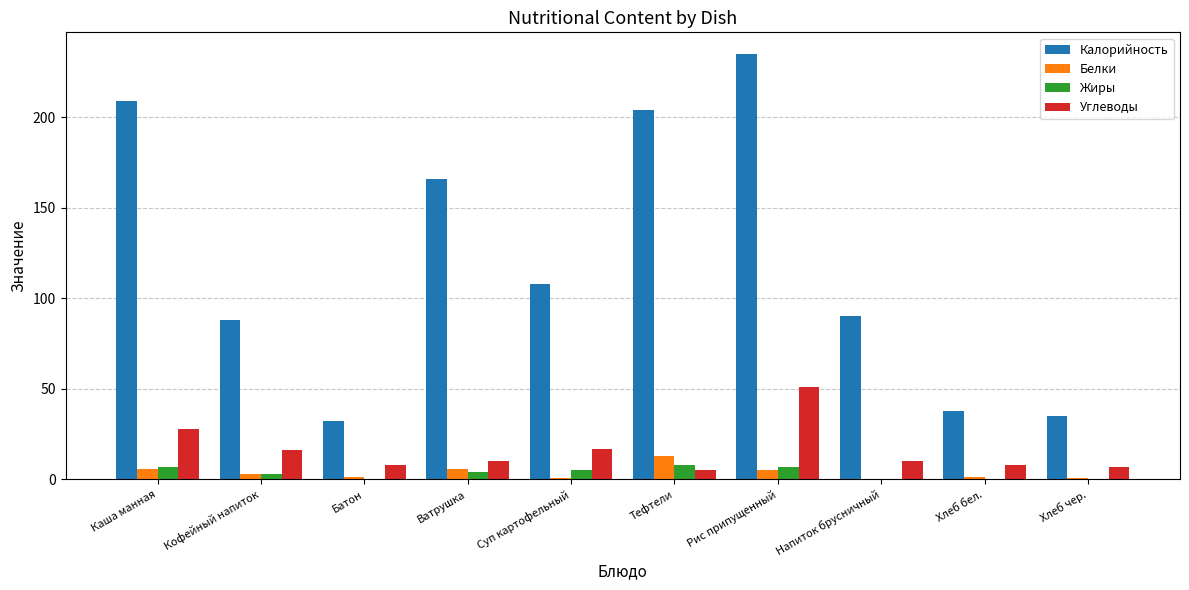

Where is Калорийность nearest to the value 133?

Суп картофельный